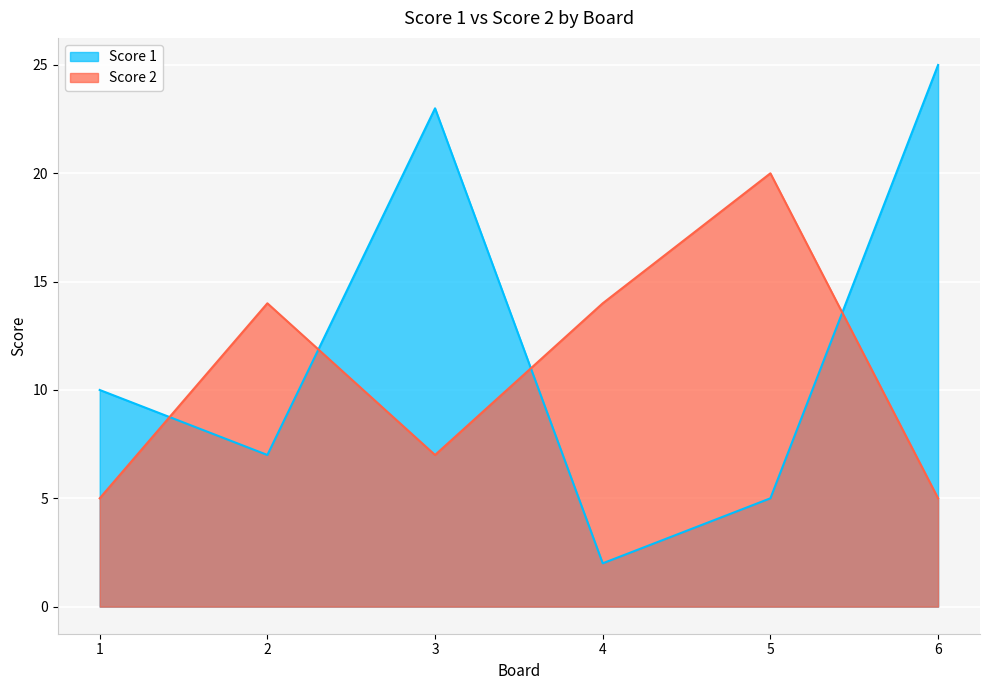

How many lines are shown in the chart?

2